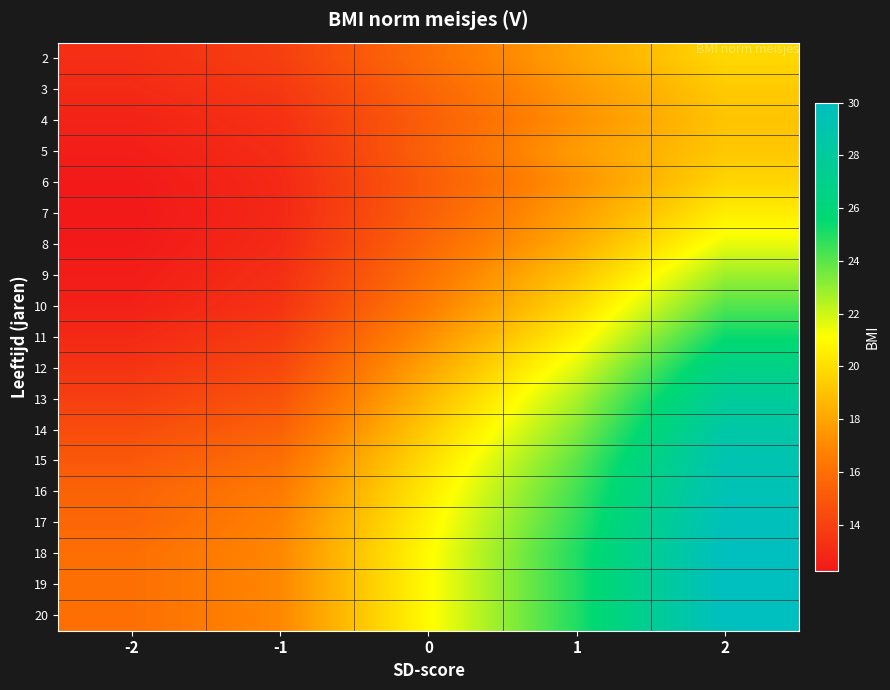

How many categories are shown in the chart?

5